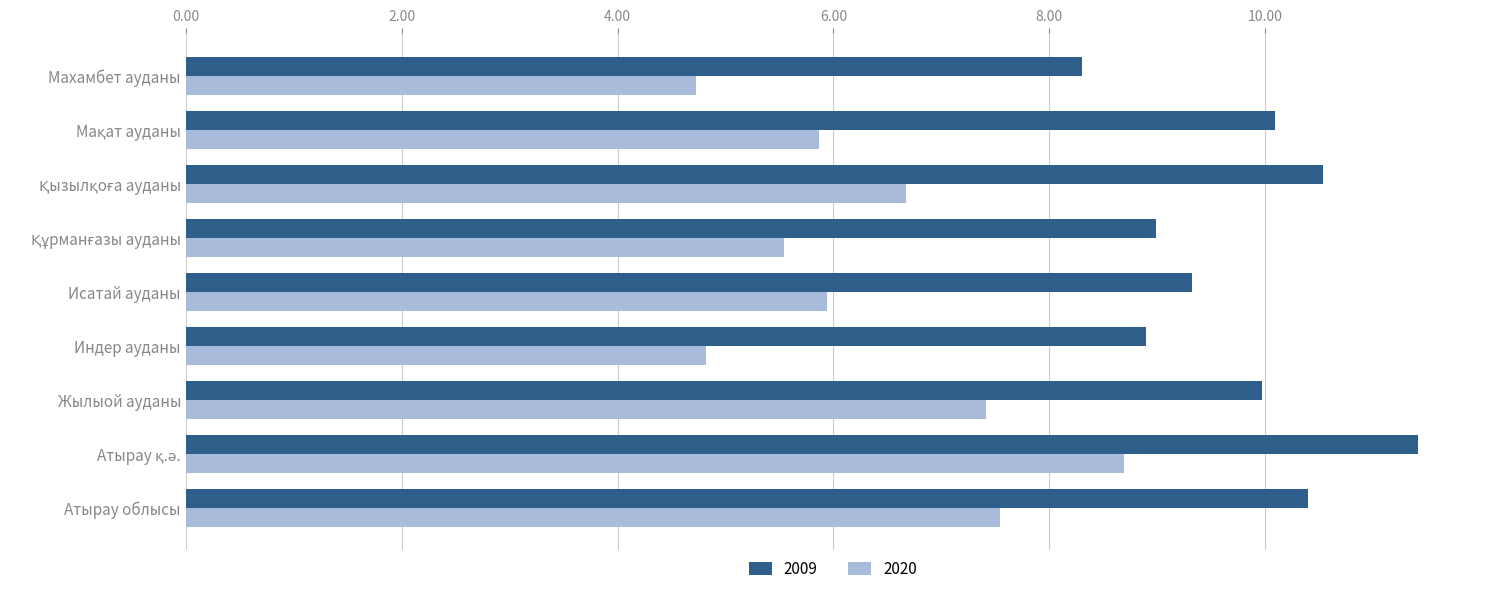

What is the maximum value shown in the chart?

11.4